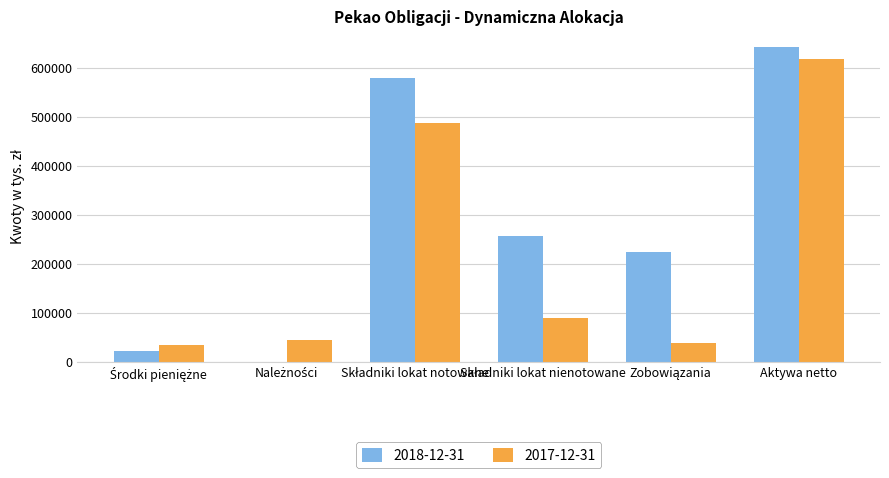

Which category has the highest value in the 2018-12-31 series?

Aktywa netto